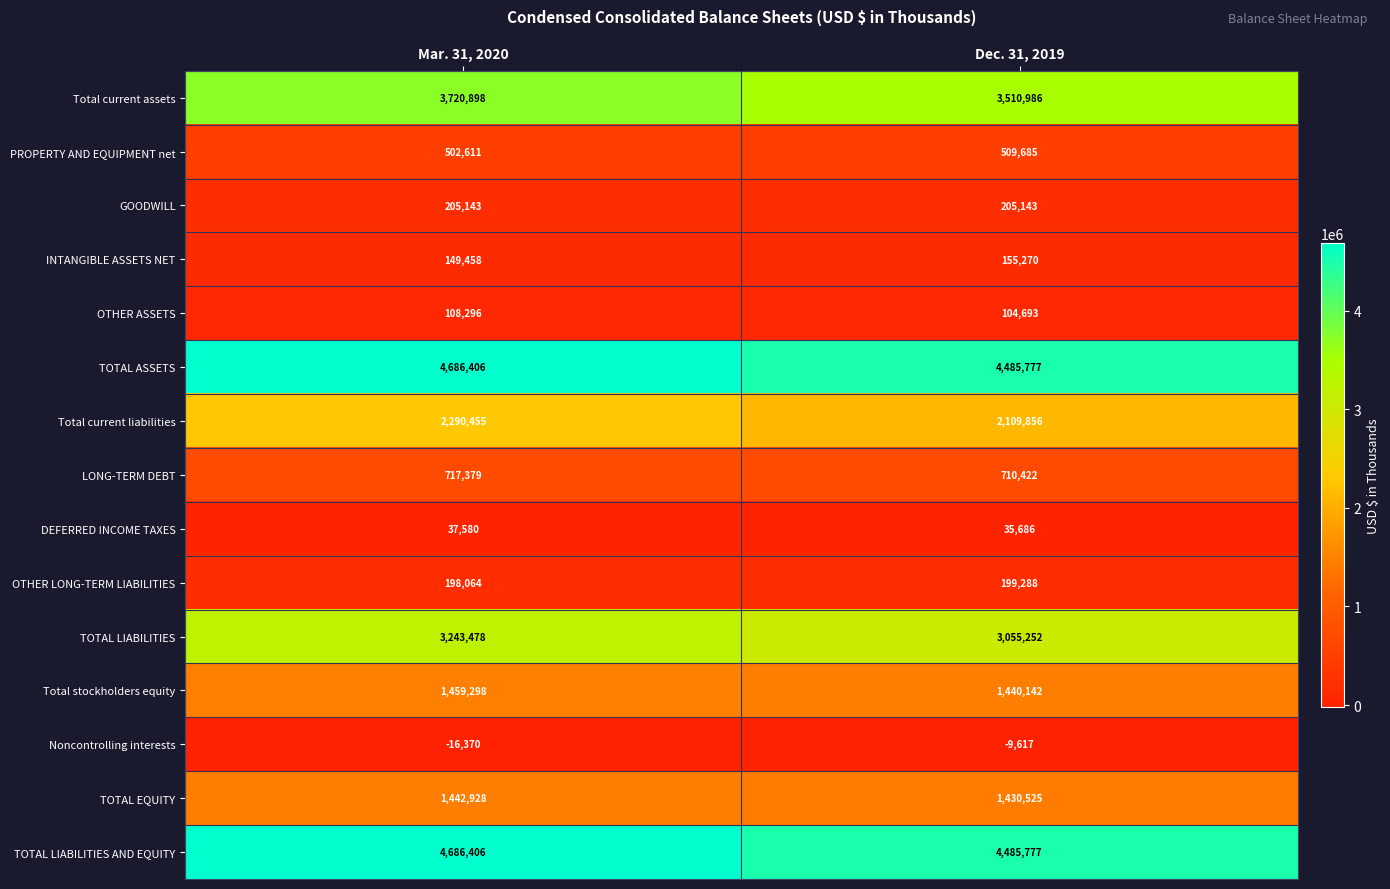

What is the difference between the maximum and minimum values in the Total current liabilities series?

180599